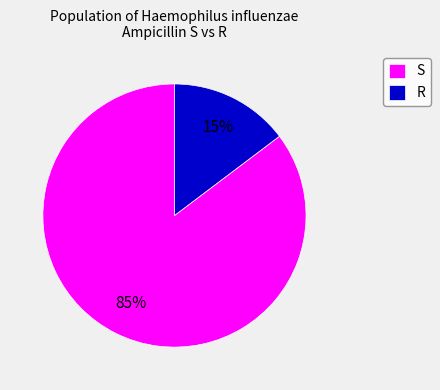

Is the sum of R and S greater than half?

Yes